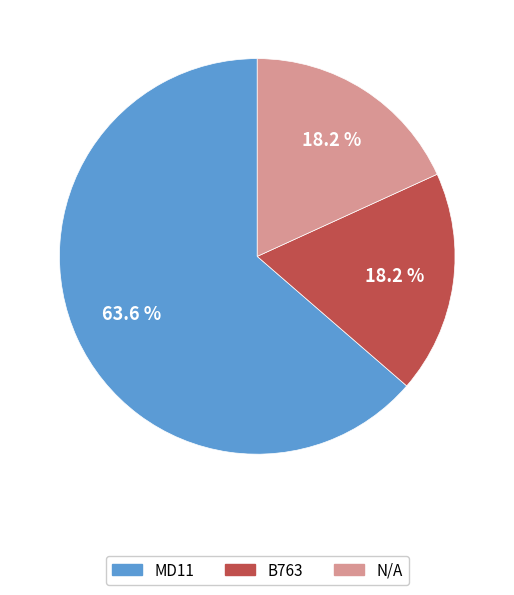

Which slice represents more than half of the pie?

MD11